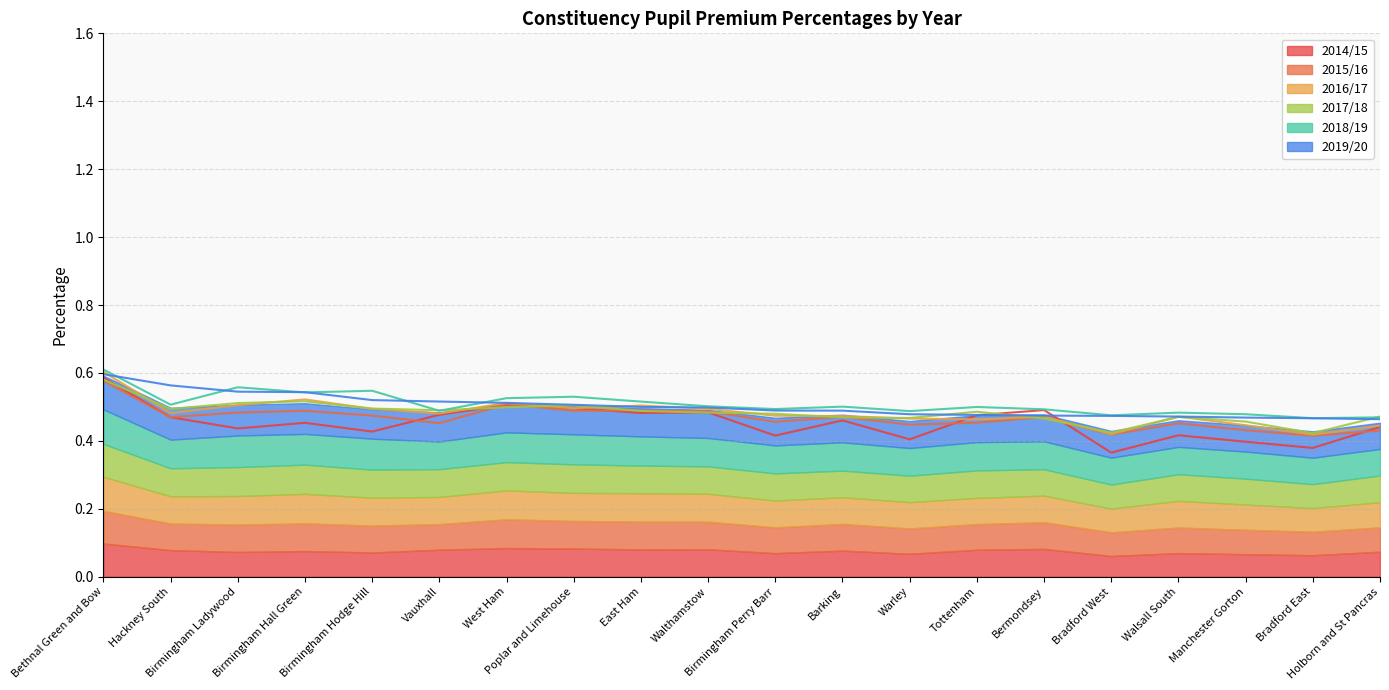

What is the value of the 2014/15 point at the 6th from the left?

0.5